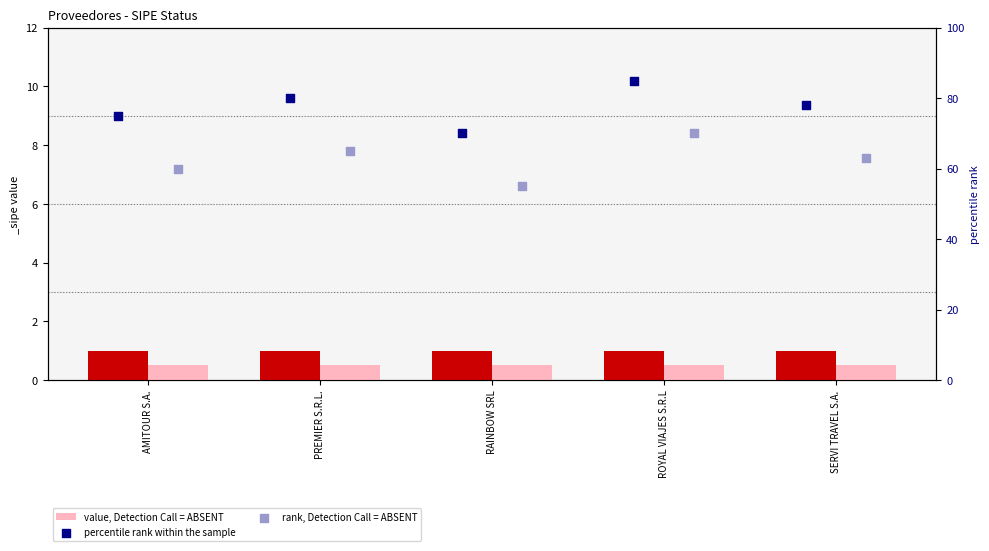

At which category is the sum across all series the highest?

ROYAL VIAJES S.R.L